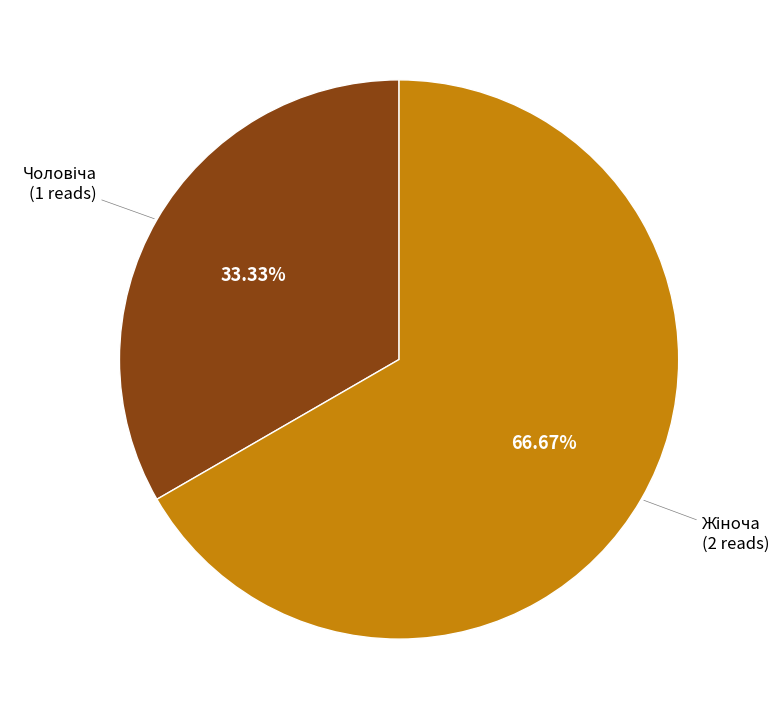

Does any single category account for the majority?

Yes